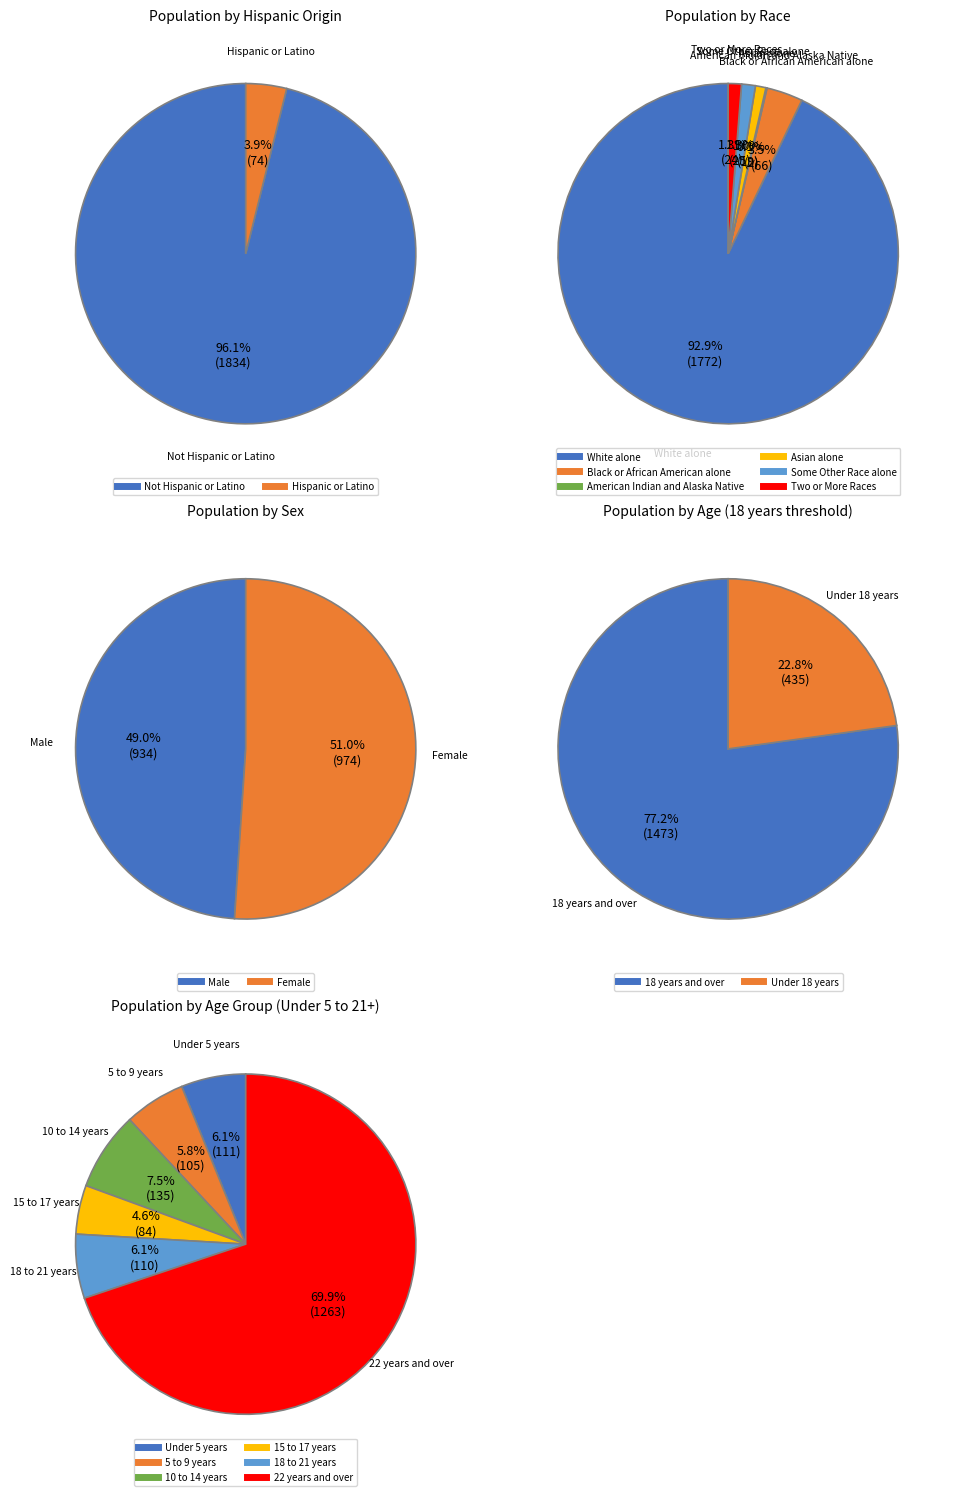

Approximately how many times larger is the value at White alone compared to Some Other Race alone?

70.9